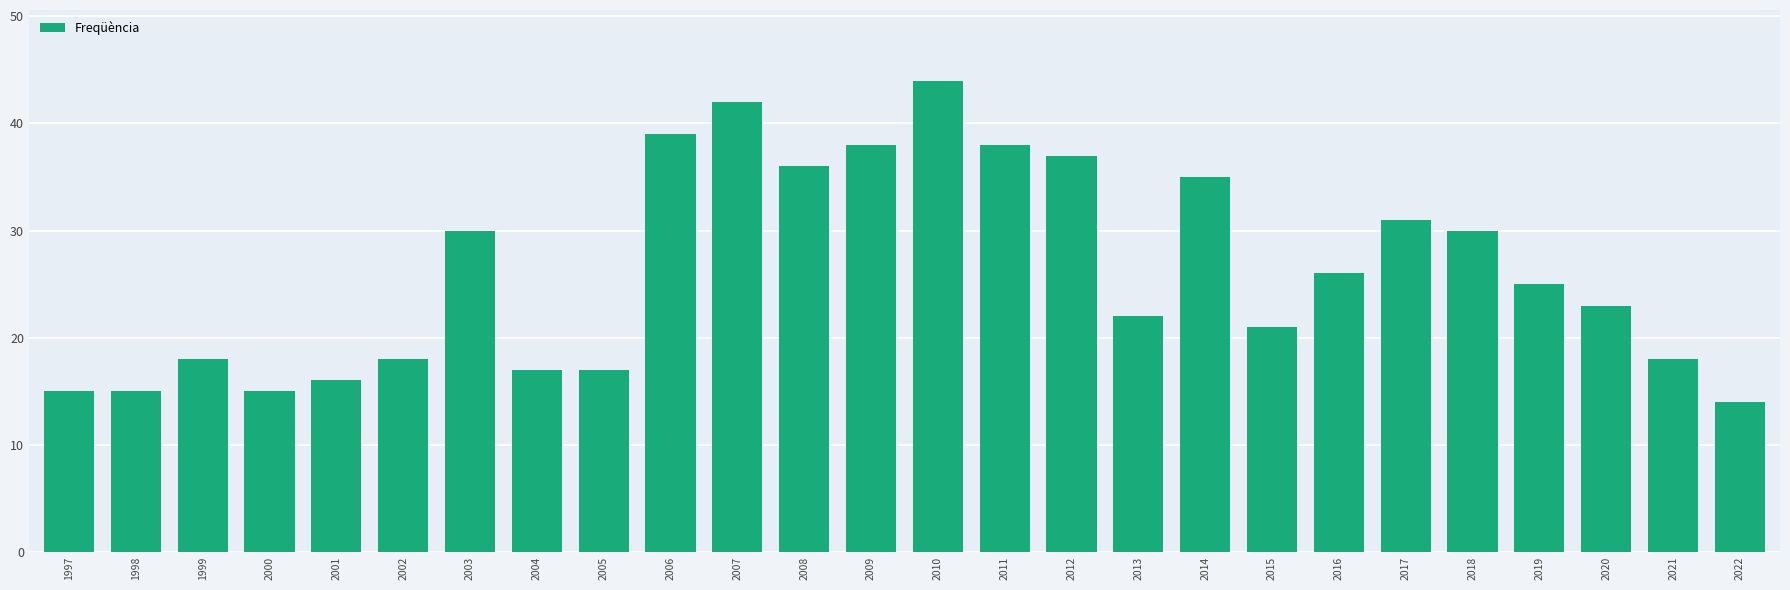

What value does the data have at 2012, to the nearest 10?

40